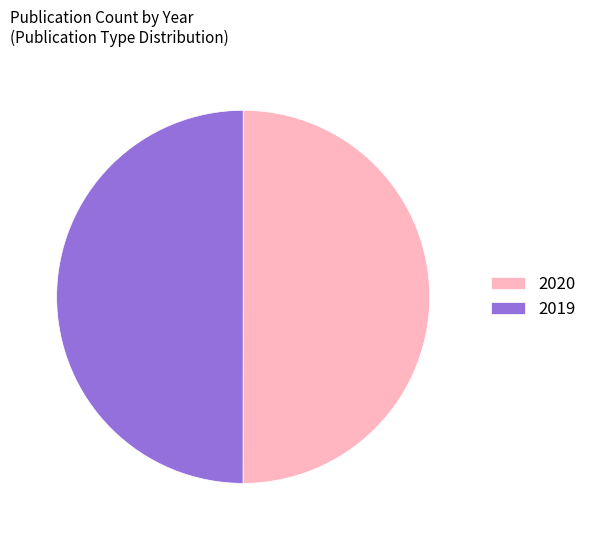

True or false: 2020 accounts for 50% of the total.

True